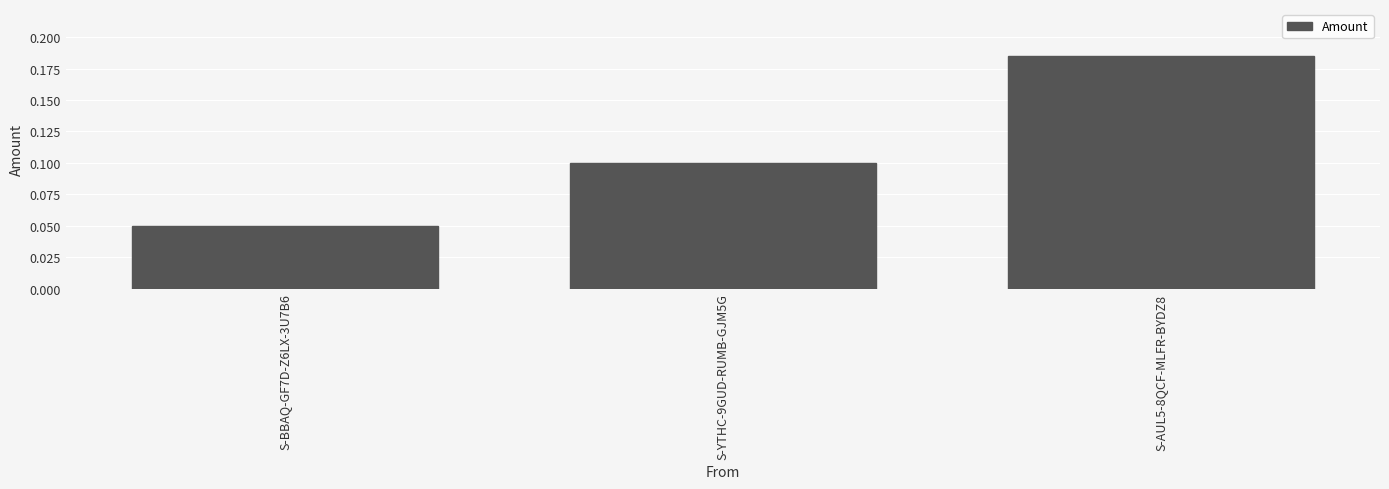

Rank the categories by value from highest to lowest.

S-AUL5-8QCF-MLFR-BYDZ8, S-YTHC-9GUD-RUMB-GJM5G, S-BBAQ-GF7D-Z6LX-3U7B6